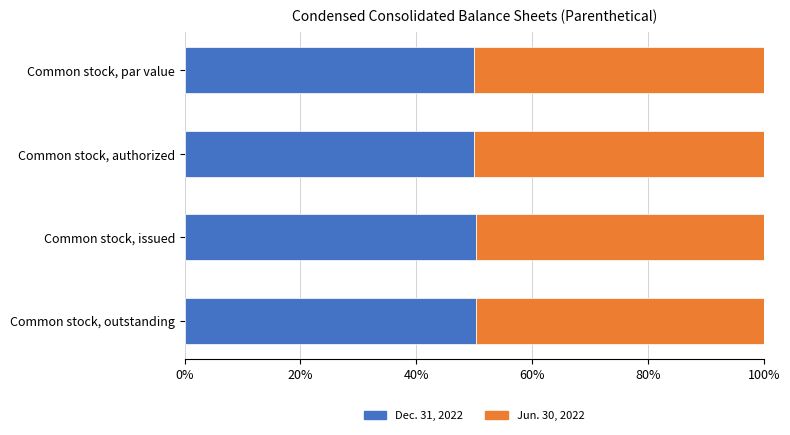

What is the total value across all series at Common stock, authorized?

100.0